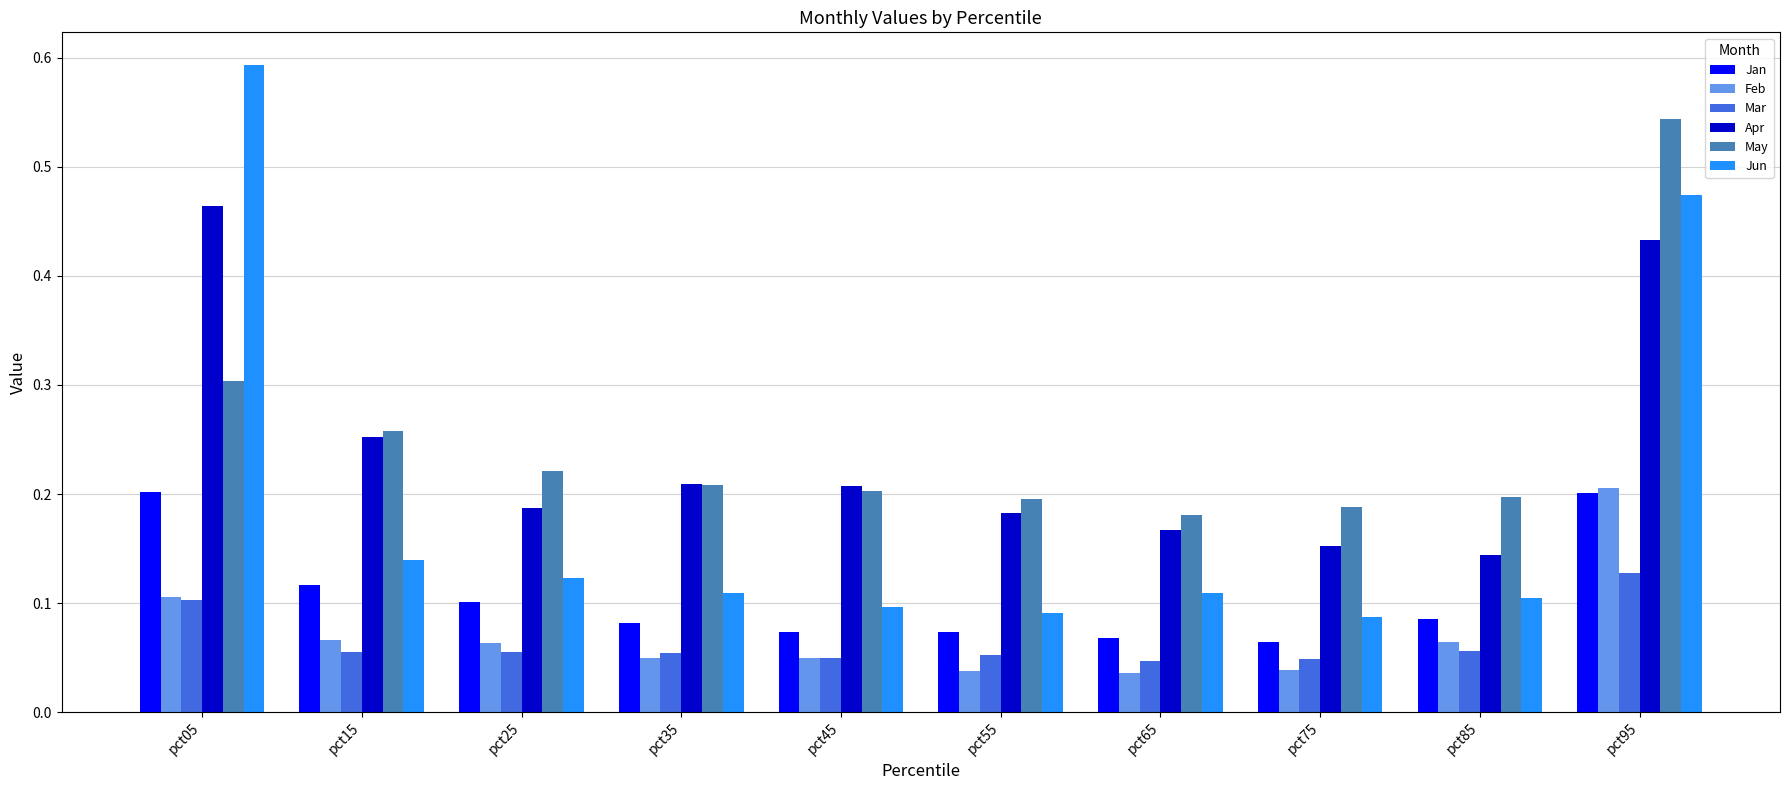

At pct65, list the series in order from smallest to largest.

Feb, Mar, Jan, Jun, Apr, May